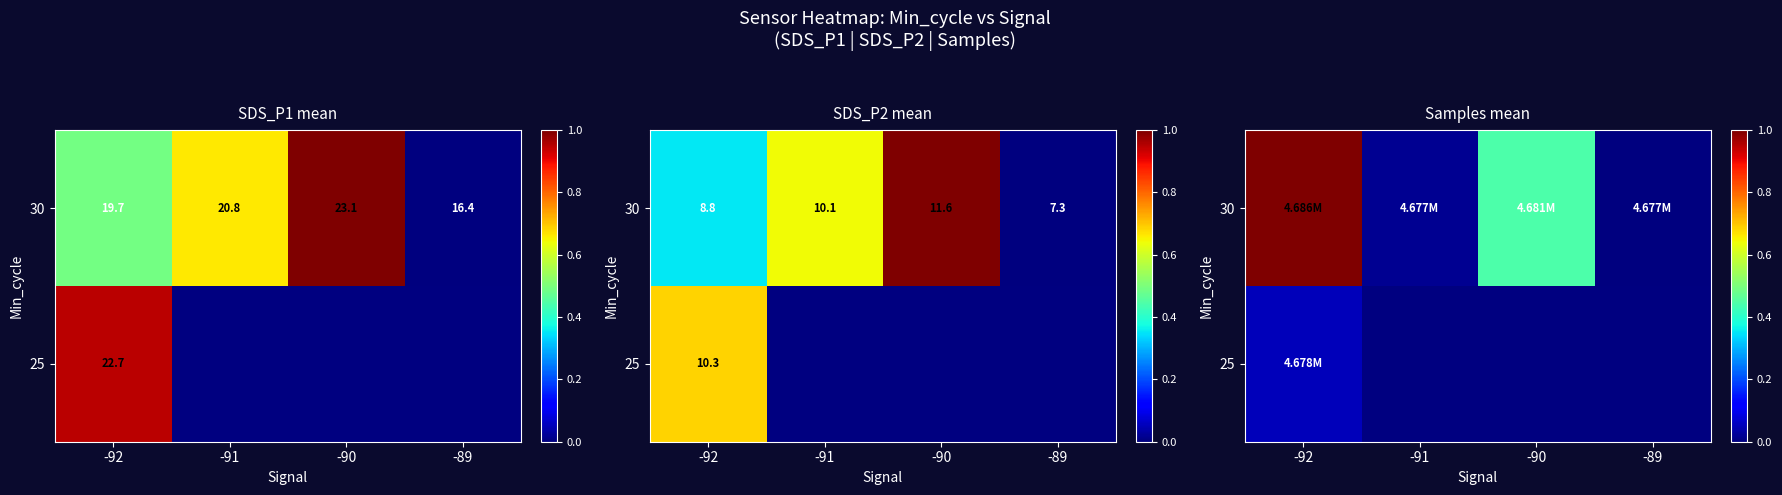

At which category is the sum across all series the highest?

-92